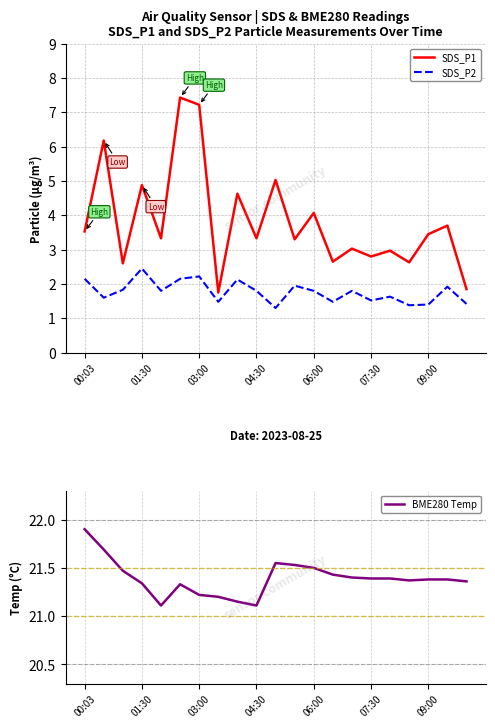

The value of SDS_P2 at 01:30 is 0.9. True or false?

False